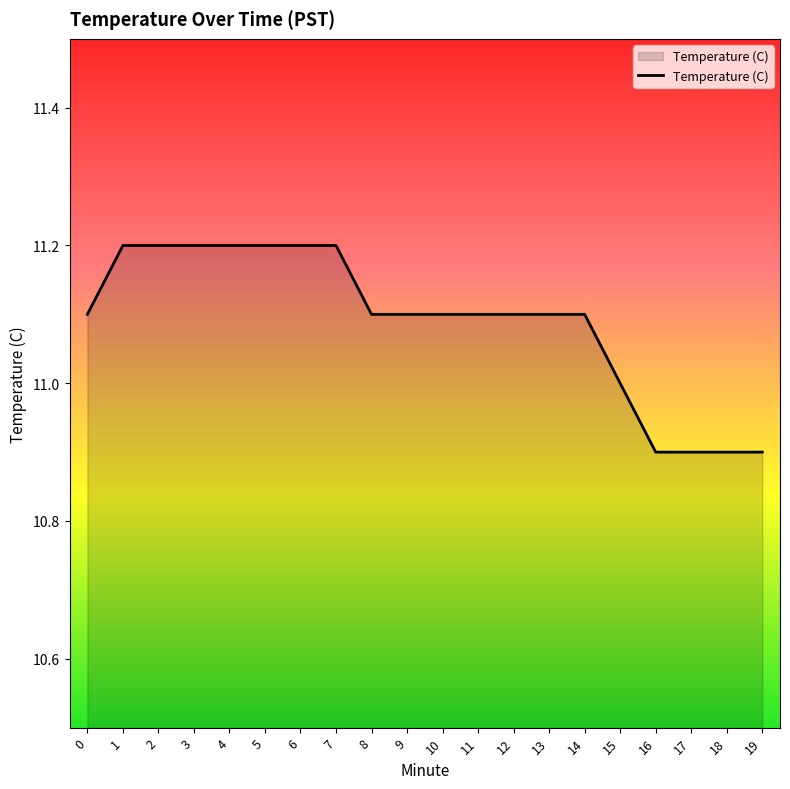

Reading left to right, extract all data points from this chart.

0=11.1	1=11.2	2=11.2	3=11.2	4=11.2	5=11.2	6=11.2	7=11.2	8=11.1	9=11.1	10=11.1	11=11.1	12=11.1	13=11.1	14=11.1	15=11.0	16=10.9	17=10.9	18=10.9	19=10.9